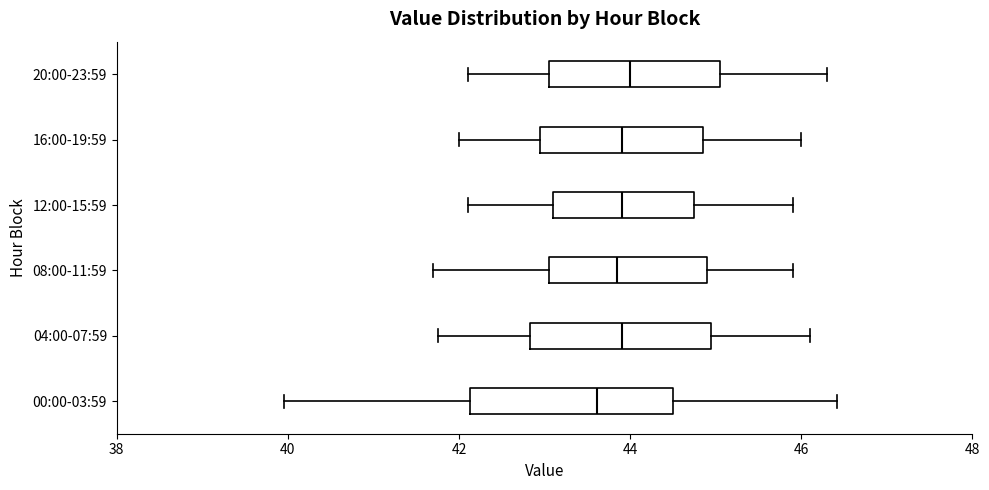

Where is the right edge of the box for 08:00-11:59 on the x-axis? The values are not printed on the chart, so give them approximately, as read against the axis.

45.0